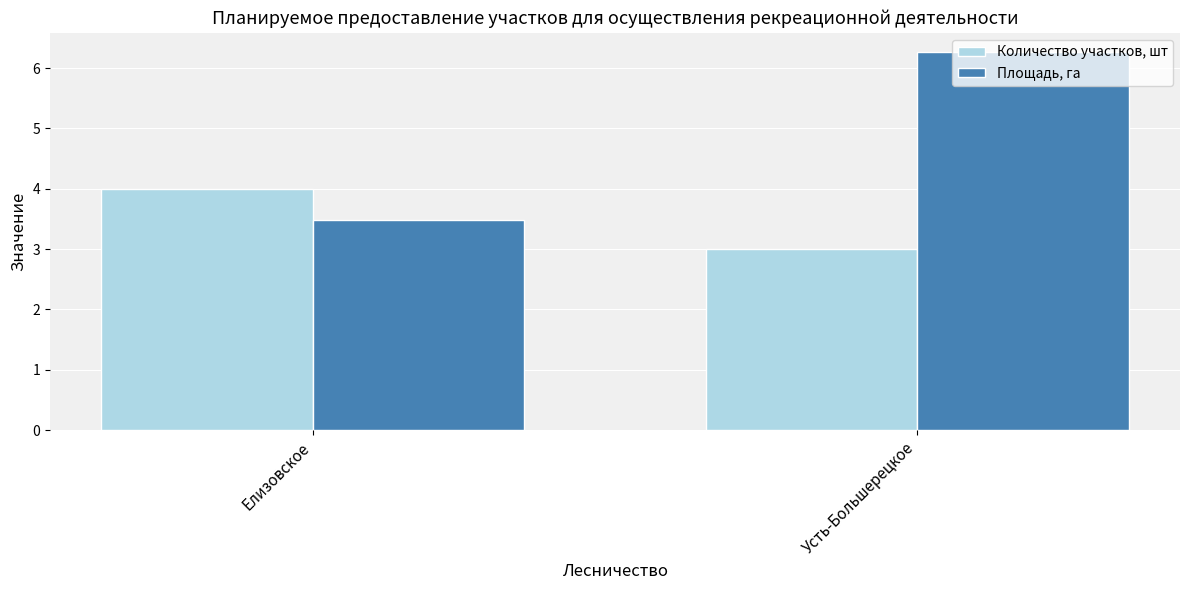

At Елизовское, list the series in order from largest to smallest.

Количество участков, шт, Площадь, га